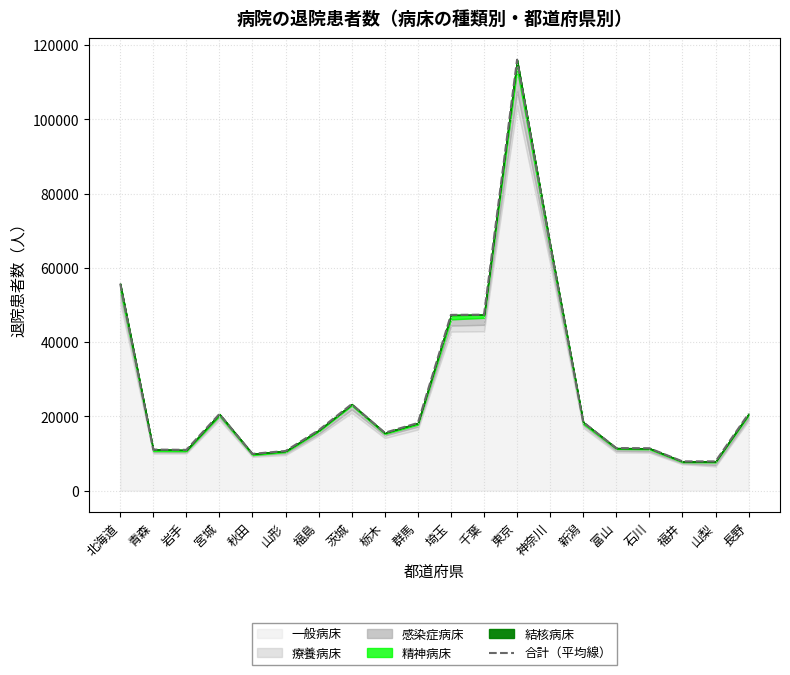

How many values are below 18225?

10